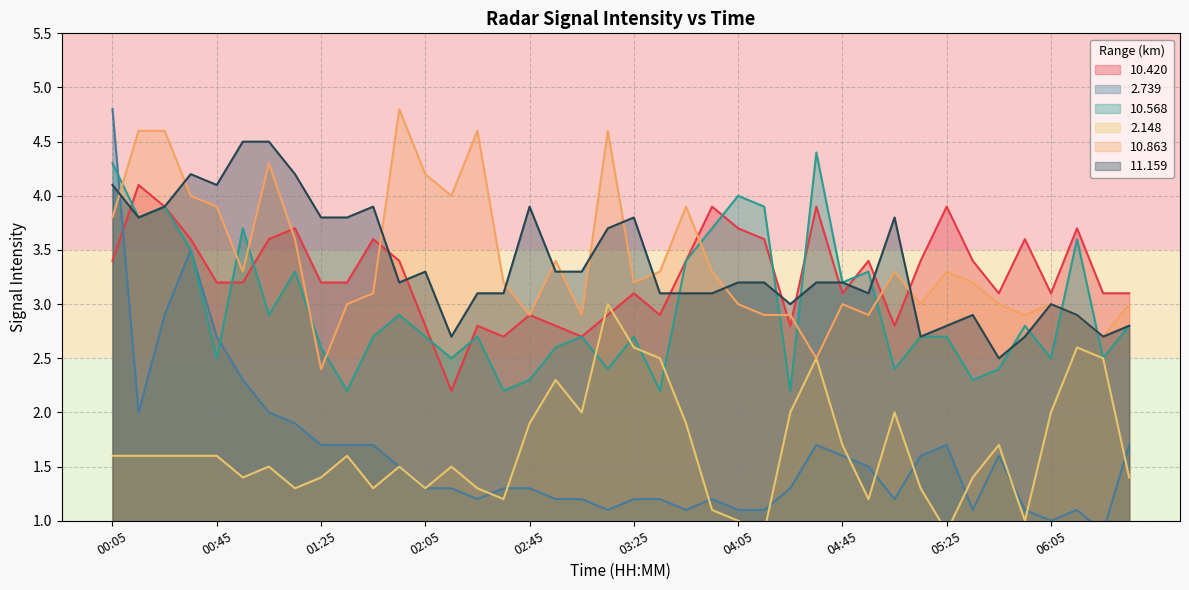

How many lines are shown in the chart?

6